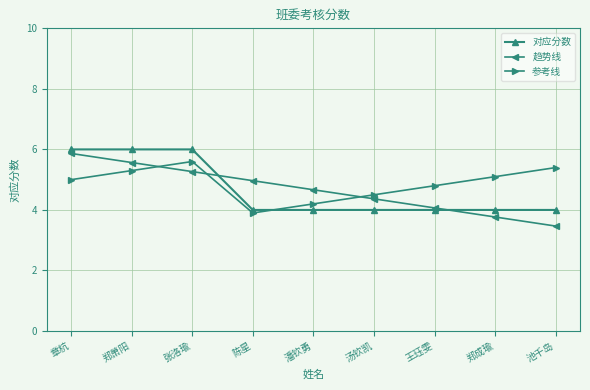

What is the sum of all 参考线 values?

43.8